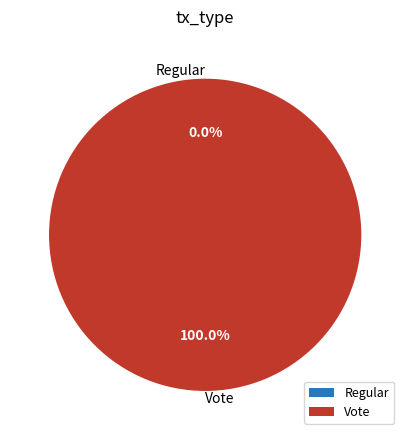

Is it true that Vote is 87% of the pie?

False